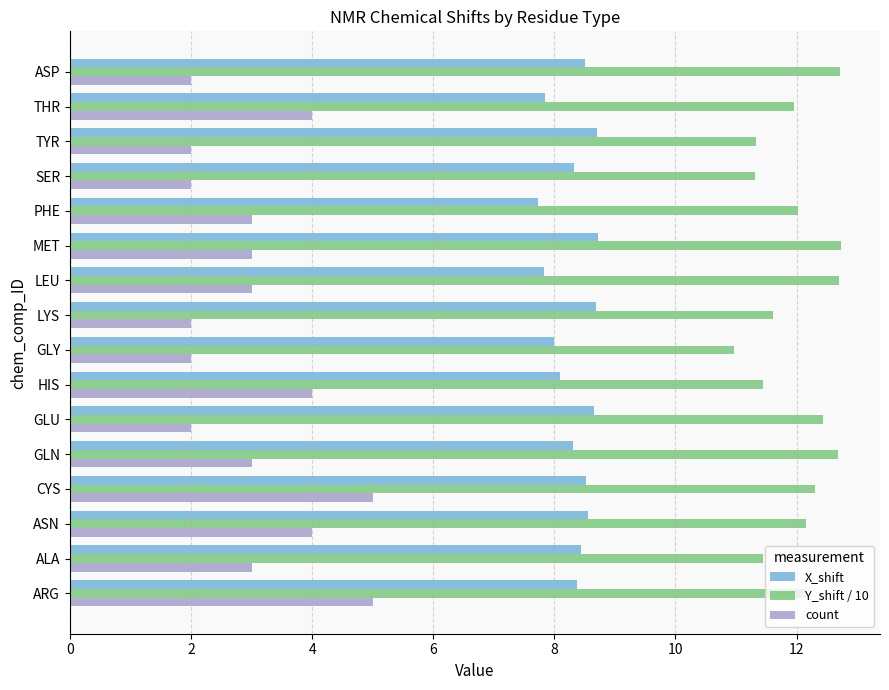

Which series has the widest spread of values?

count